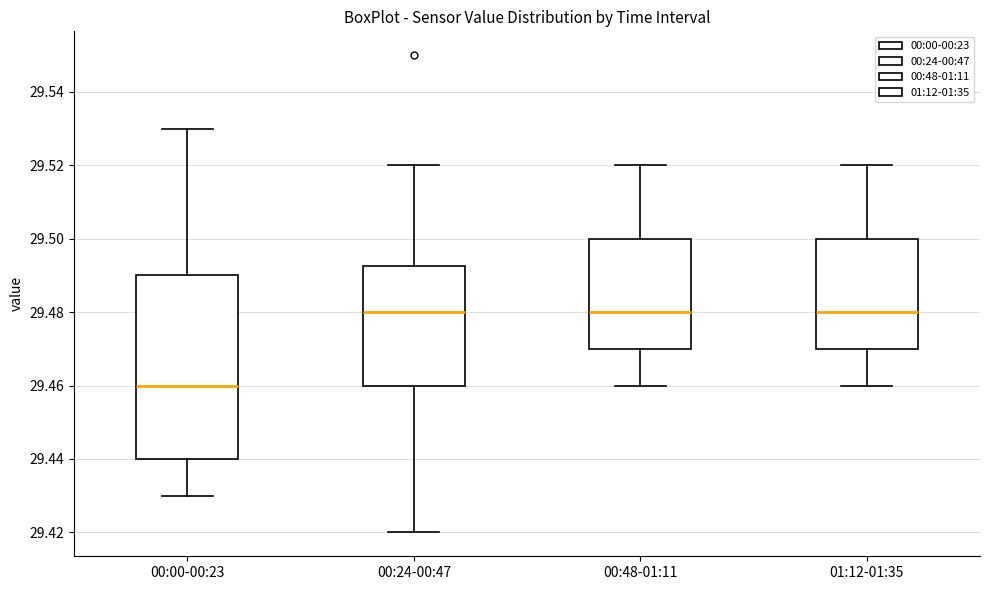

Reading left to right, read every box against the y-axis: the position of its median line, the range the box covers, and the ends of its whiskers. The values are not printed on the chart, so give them approximately, as read against the axis.

00:00-00:23: median 29.460, box 29.440 to 29.490, whiskers 29.430 to 29.530
00:24-00:47: median 29.480, box 29.460 to 29.492, whiskers 29.420 to 29.520
00:48-01:11: median 29.480, box 29.470 to 29.500, whiskers 29.460 to 29.520
01:12-01:35: median 29.480, box 29.470 to 29.500, whiskers 29.460 to 29.520